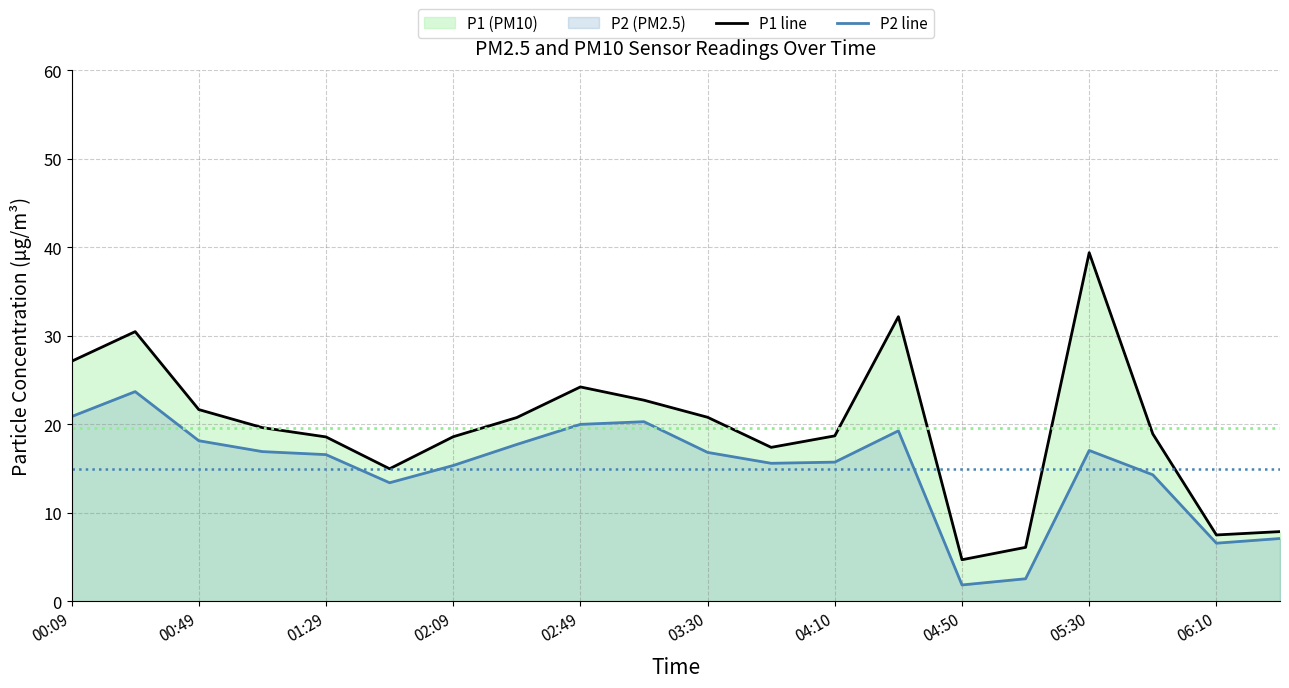

Which series has the widest spread of values?

P1 line